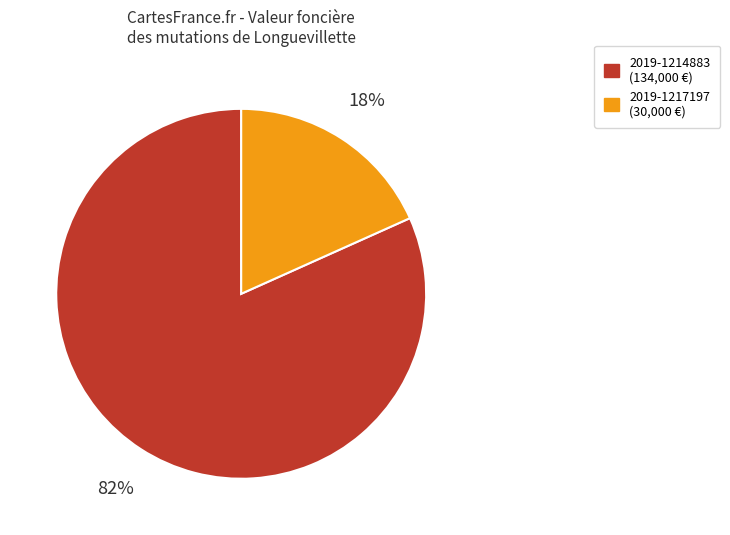

The 2019-1214883 slice represents 91% of the pie. True or false?

False